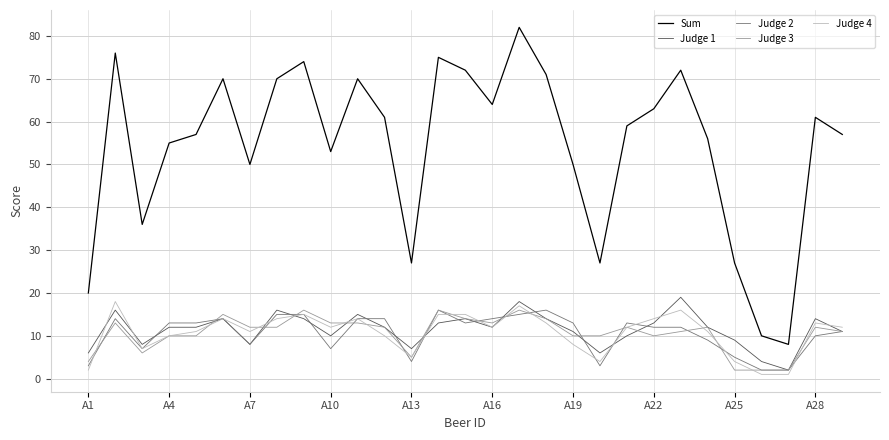

True or false: Judge 3 and Sum intersect in this chart.

False